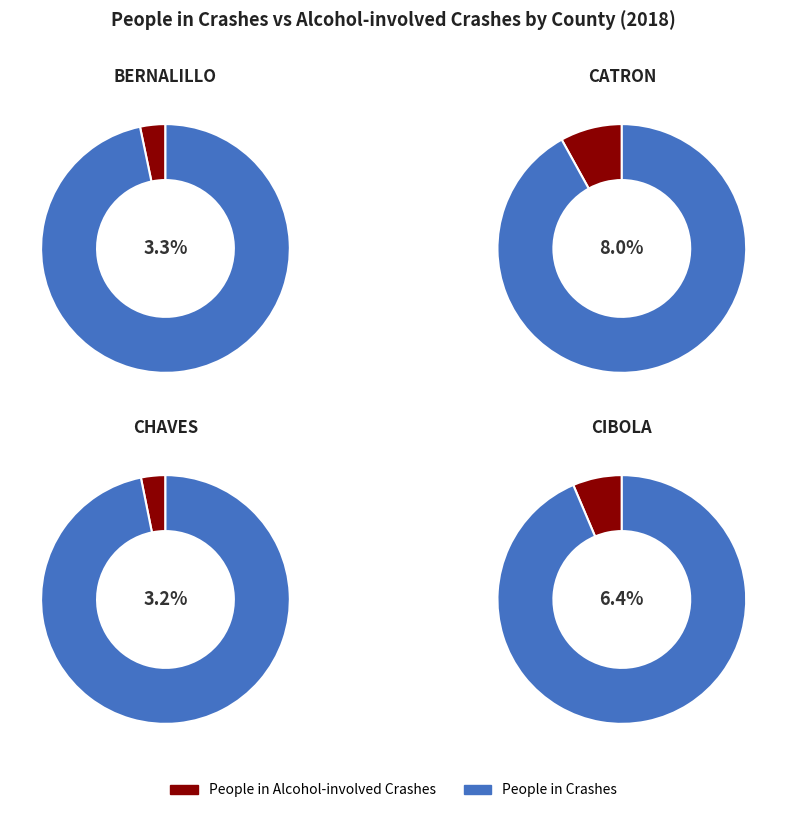

The People in Alcohol-involved Crashes slice represents 6% of the pie. True or false?

True